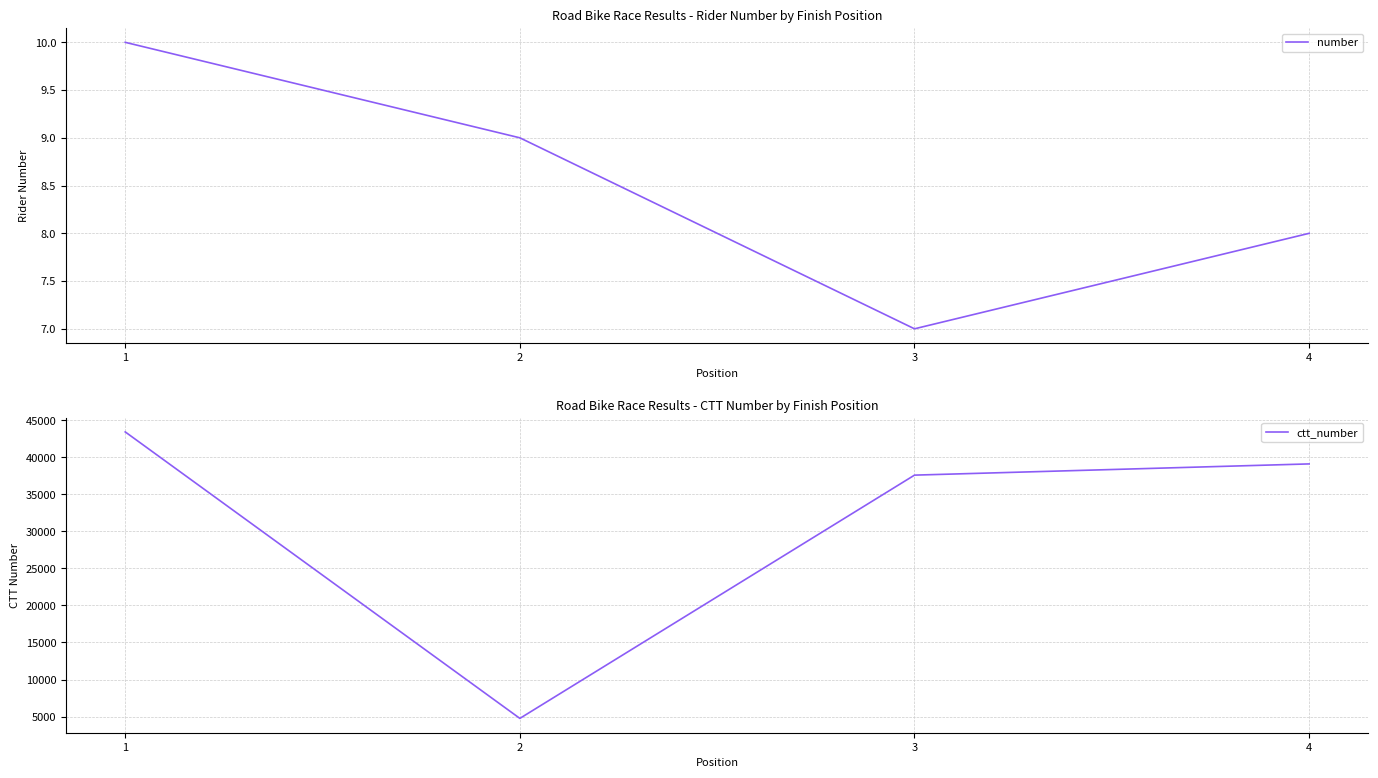

What is the difference between the maximum and minimum values in the number series?

3